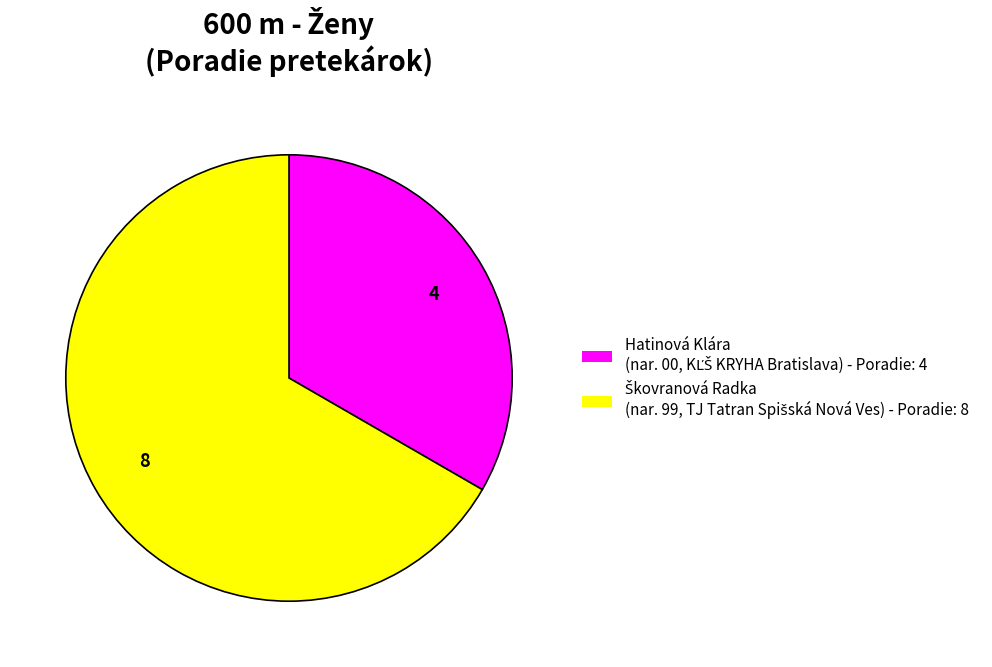

Is there a majority slice in this chart?

Yes